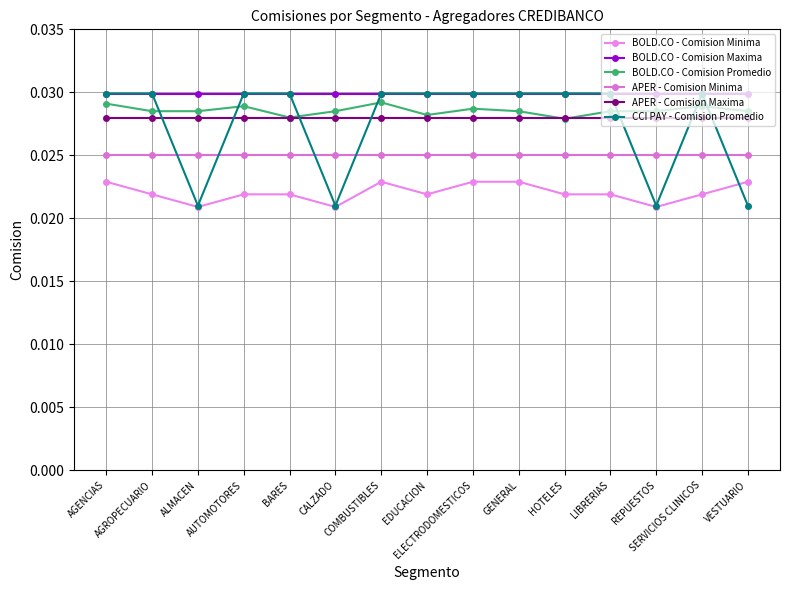

Rank the categories by BOLD.CO - Comision Minima value from highest to lowest.

AGENCIAS, COMBUSTIBLES, ELECTRODOMESTICOS, GENERAL, VESTUARIO, AGROPECUARIO, AUTOMOTORES, BARES, EDUCACION, HOTELES, LIBRERIAS, SERVICIOS CLINICOS, ALMACEN, CALZADO, REPUESTOS